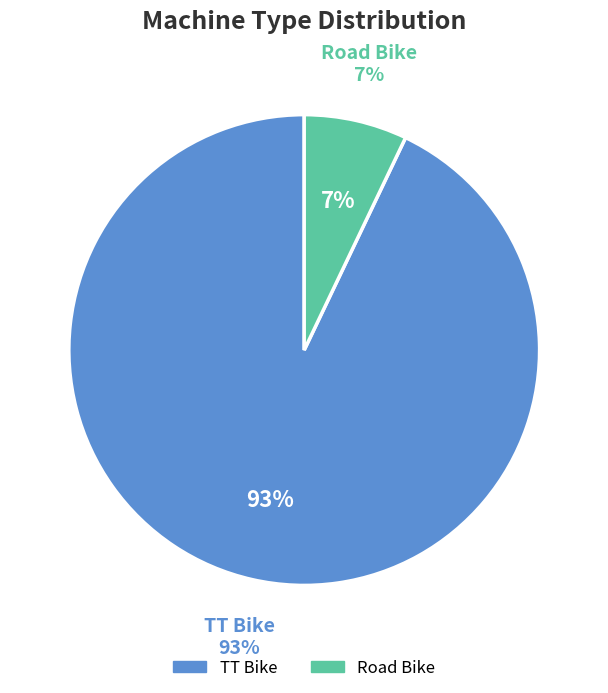

Rank the categories by value from lowest to highest.

Road Bike, TT Bike